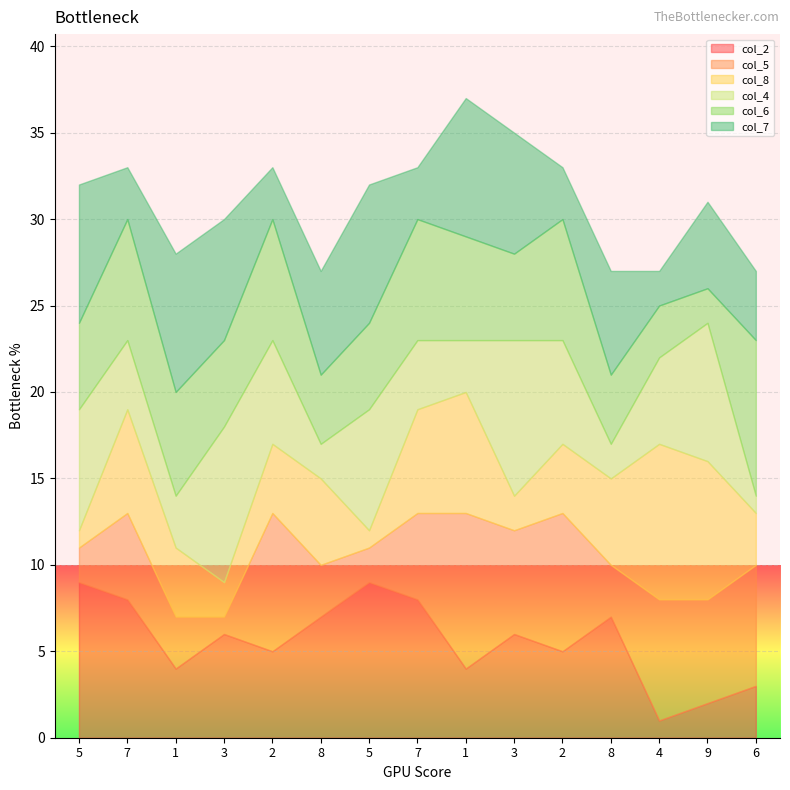

Which category has the lowest value in the col_7 series?

4